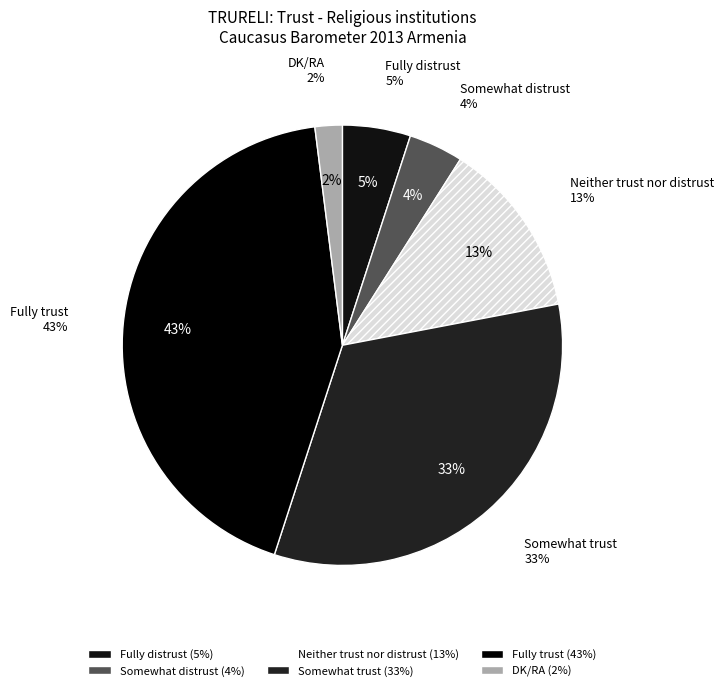

Count the number of slices in the pie.

6